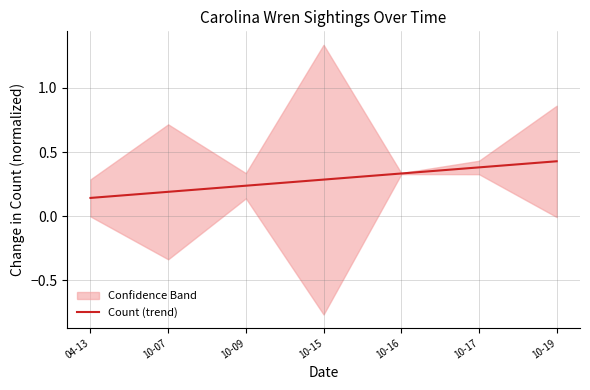

Which category has the highest value across all series?

10-19